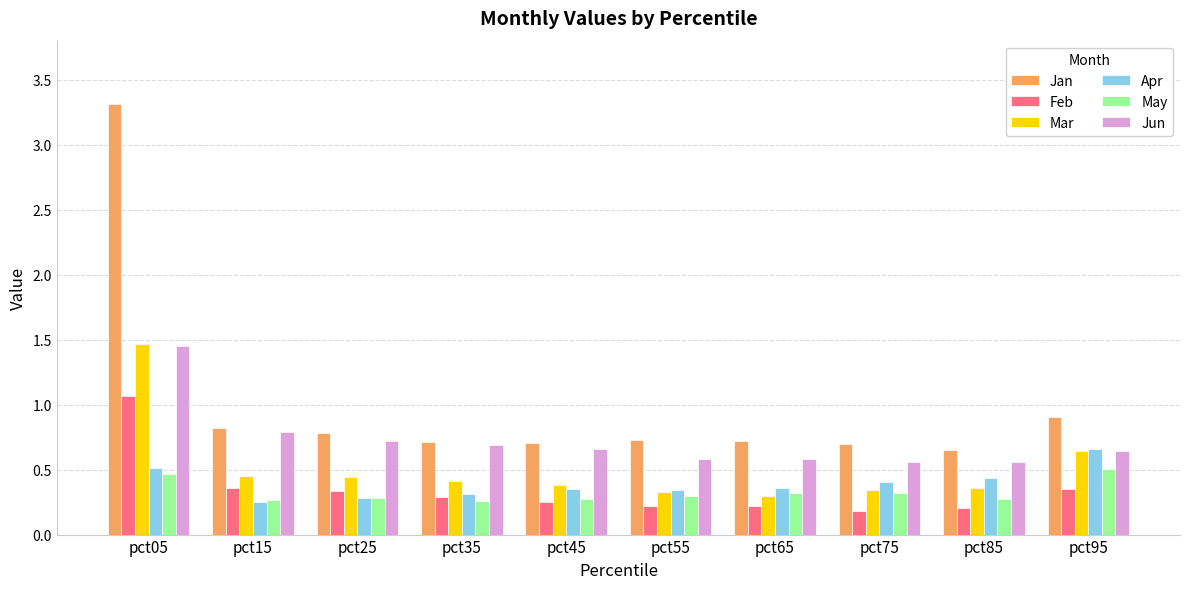

What are all the series names shown in the legend?

Jan, Feb, Mar, Apr, May, Jun